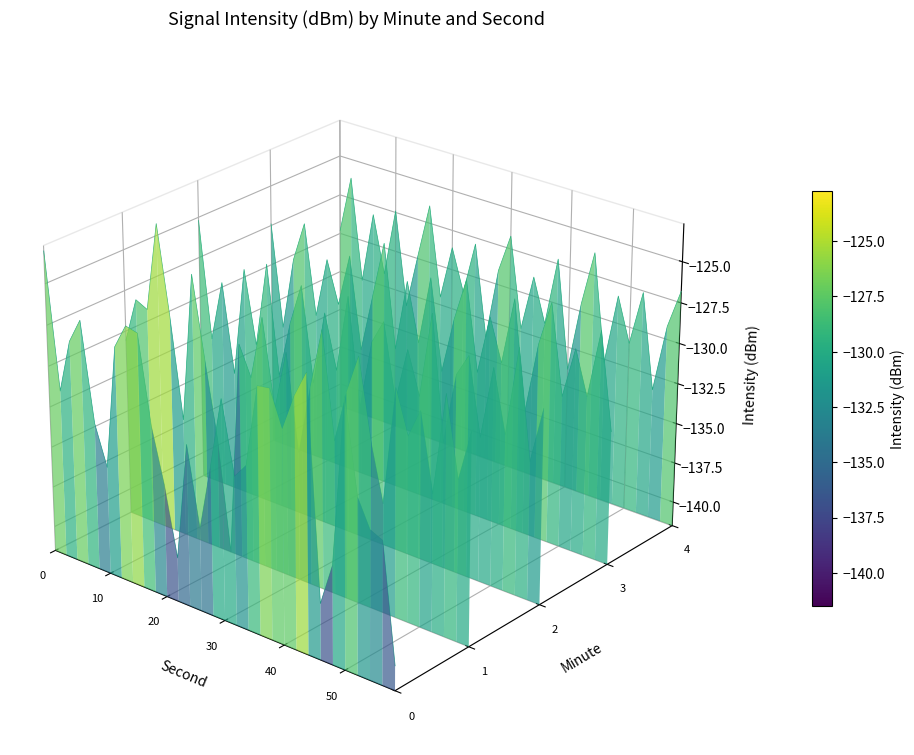

Is the value of Minute 1 at 22 greater than the value of Minute 4 at 12?

No